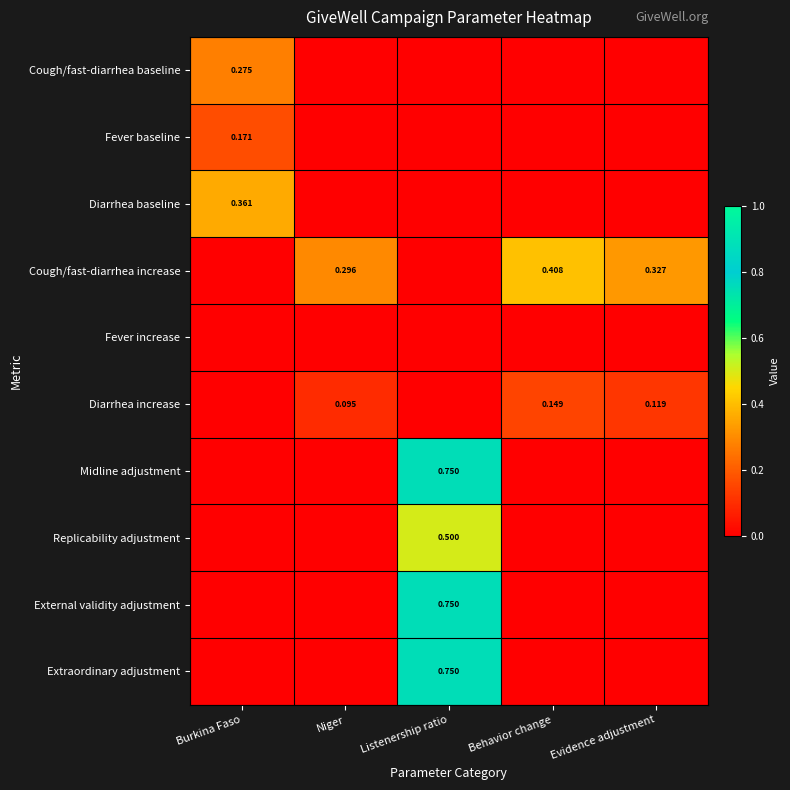

Which series has the widest spread of values?

Midline adjustment